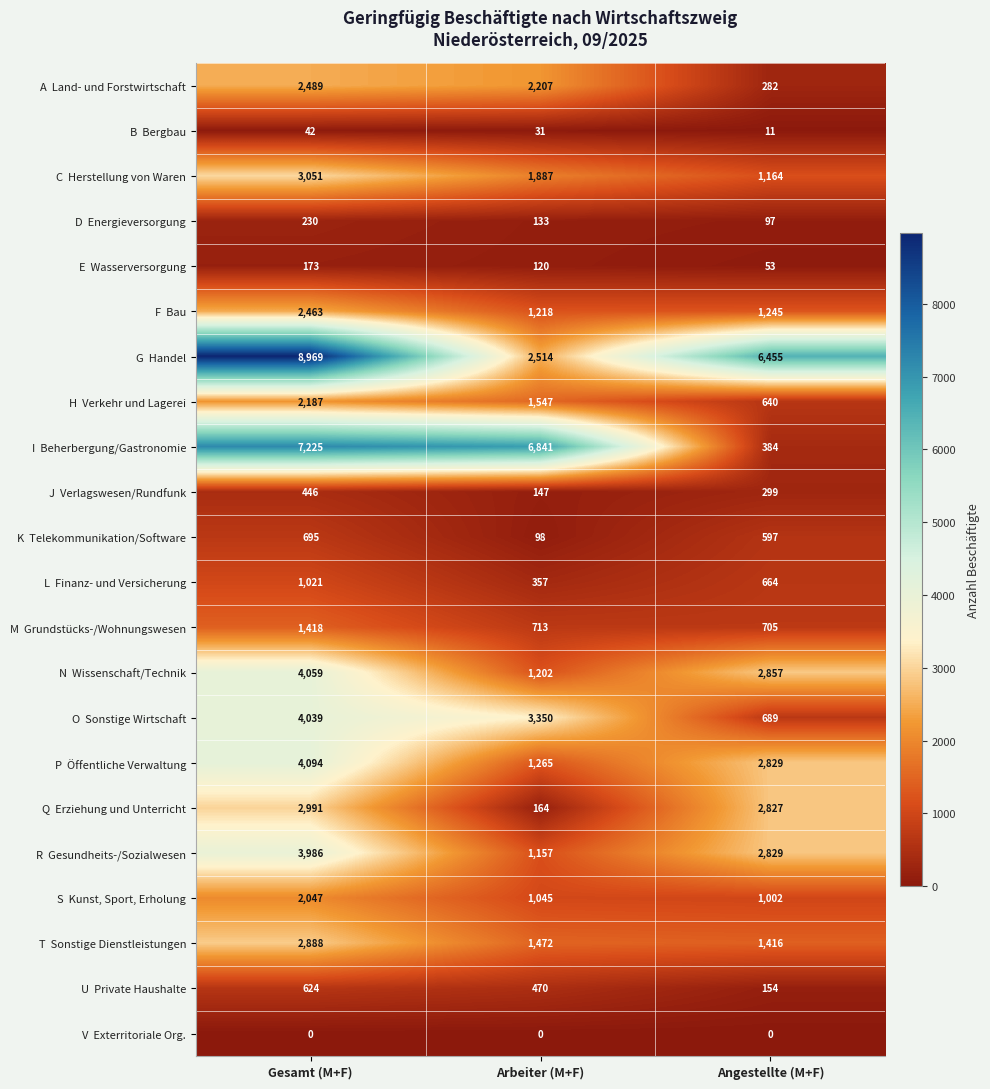

At which category is the sum across all series the highest?

Gesamt (M+F)